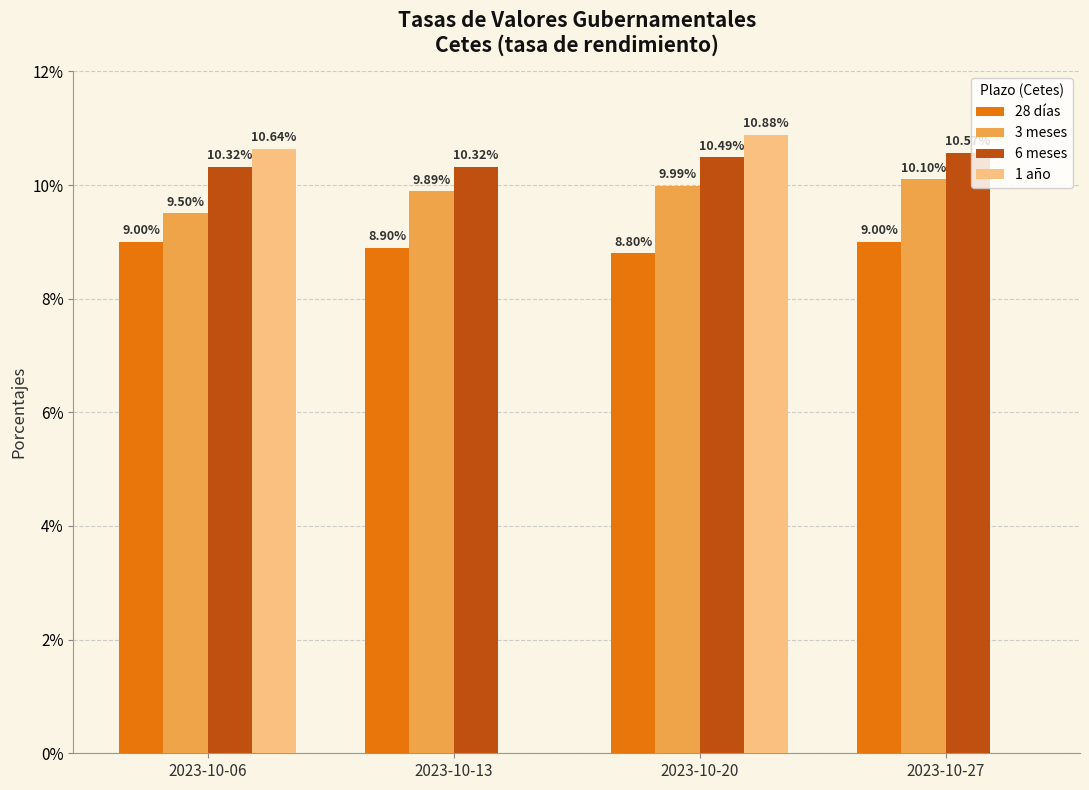

Count the 28 días values in the range 8 to 9.

4